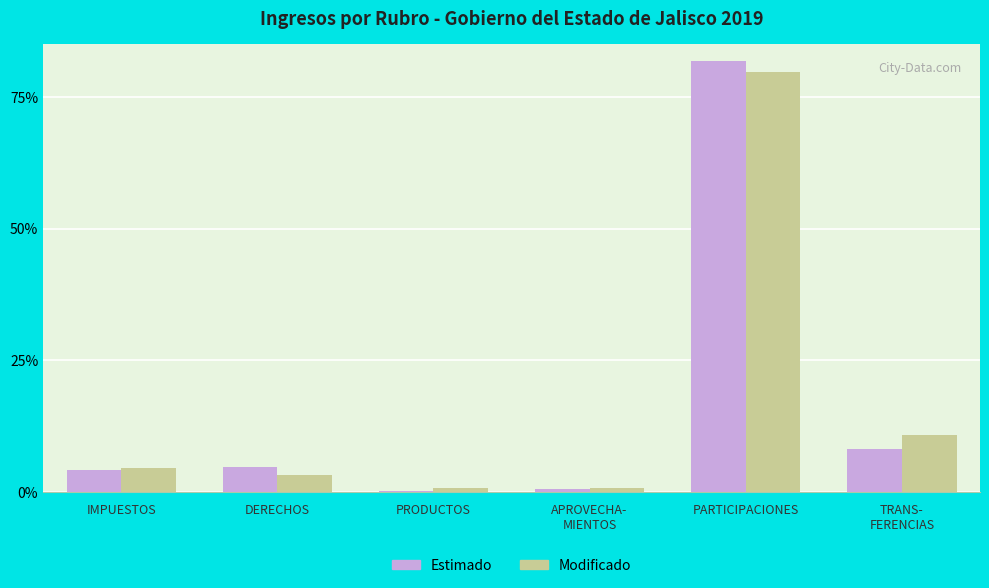

How many groups of bars are there?

6